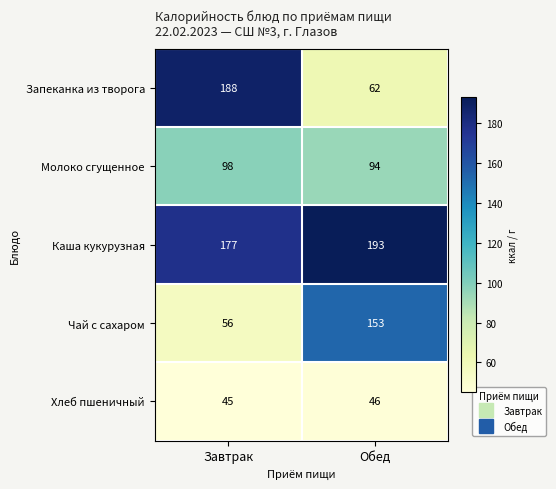

True or false: Каша кукурузная has a value of 193 at Обед.

True